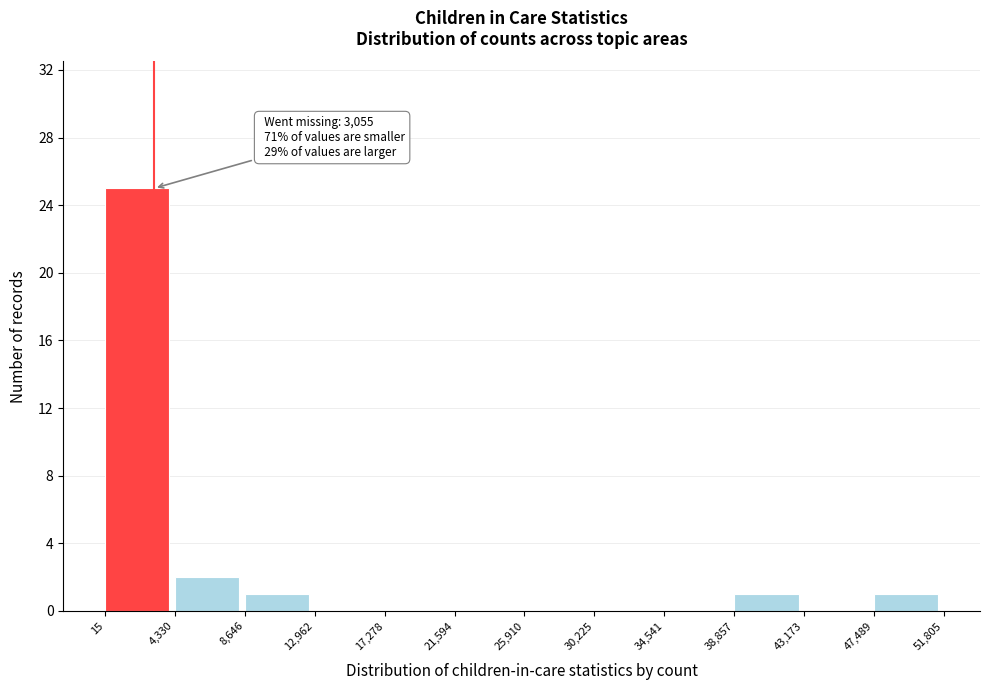

Which range on the x-axis has the tallest bar?

15 to 4,330